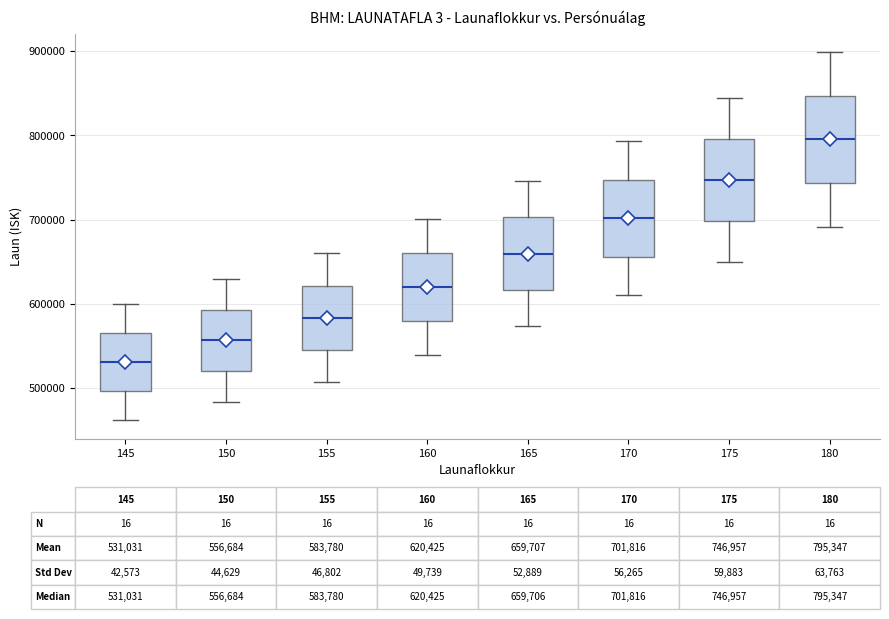

Which box's median line is the highest?

180